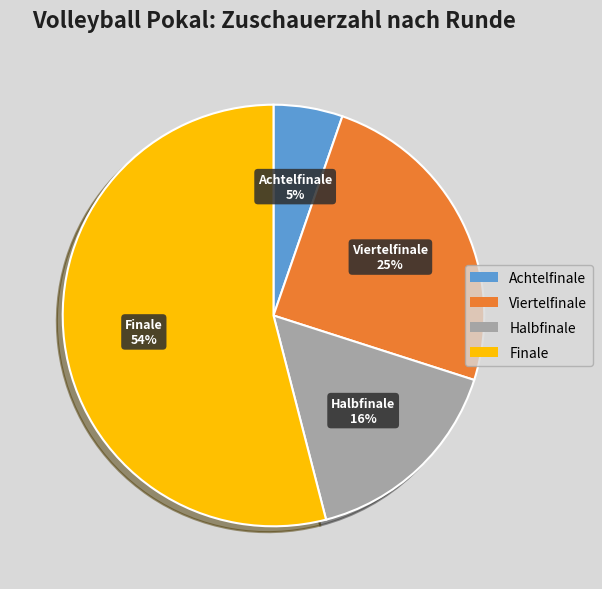

Rank the categories by value from lowest to highest.

Achtelfinale, Halbfinale, Viertelfinale, Finale